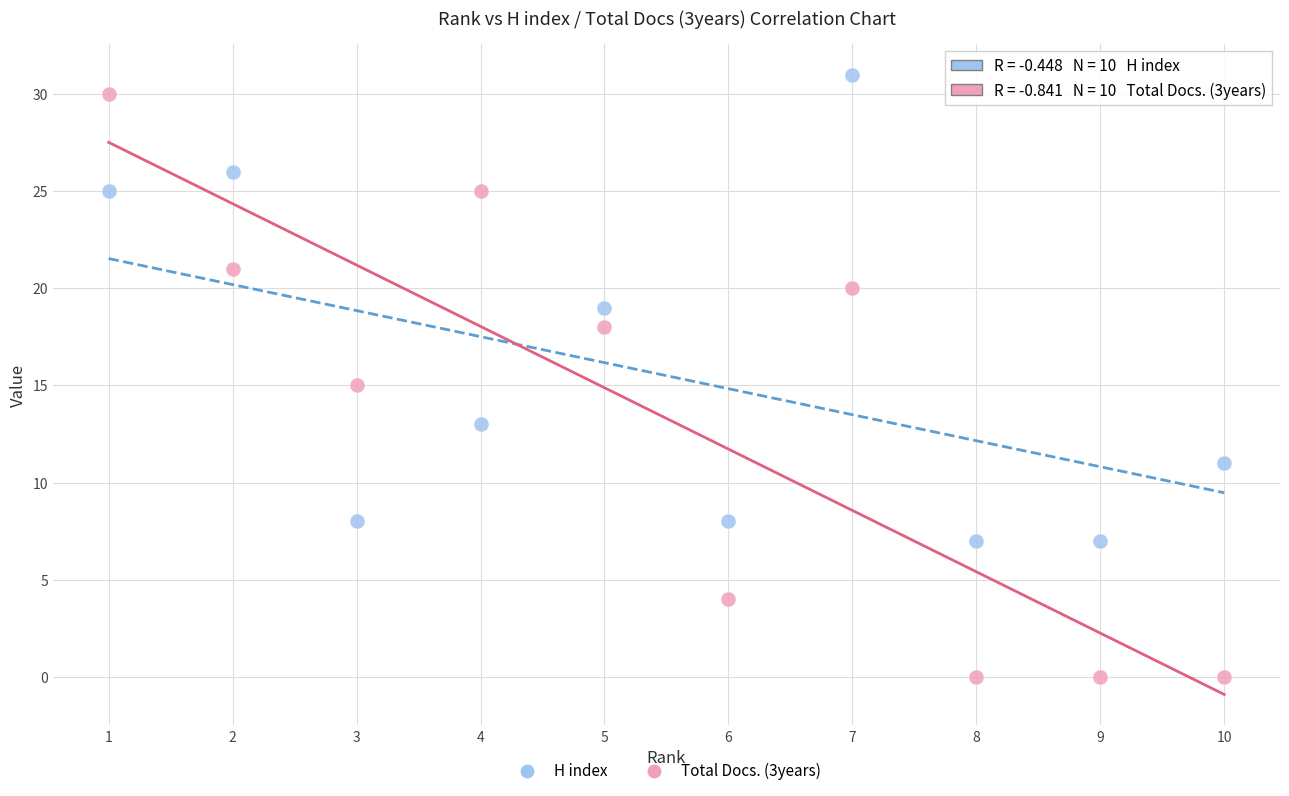

Which series contains the highest Y value?

H index